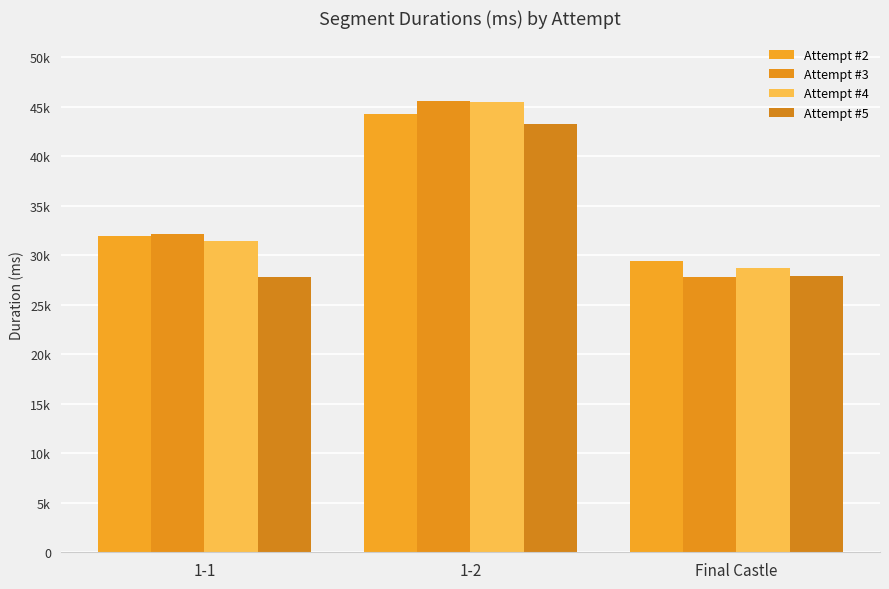

Does the chart contain any negative values?

No